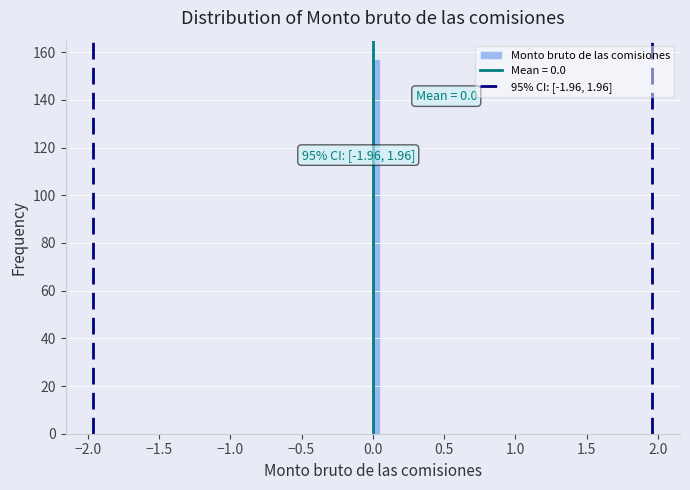

Read against the x-axis, roughly where is the centre of the tallest bar?

0.05